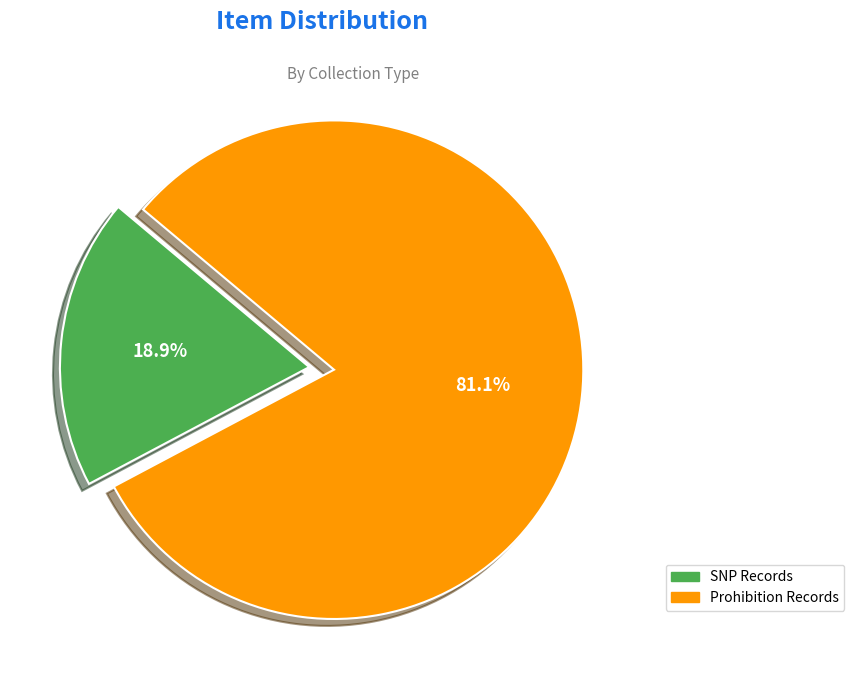

Is there any slice that represents more than half of the pie?

Yes